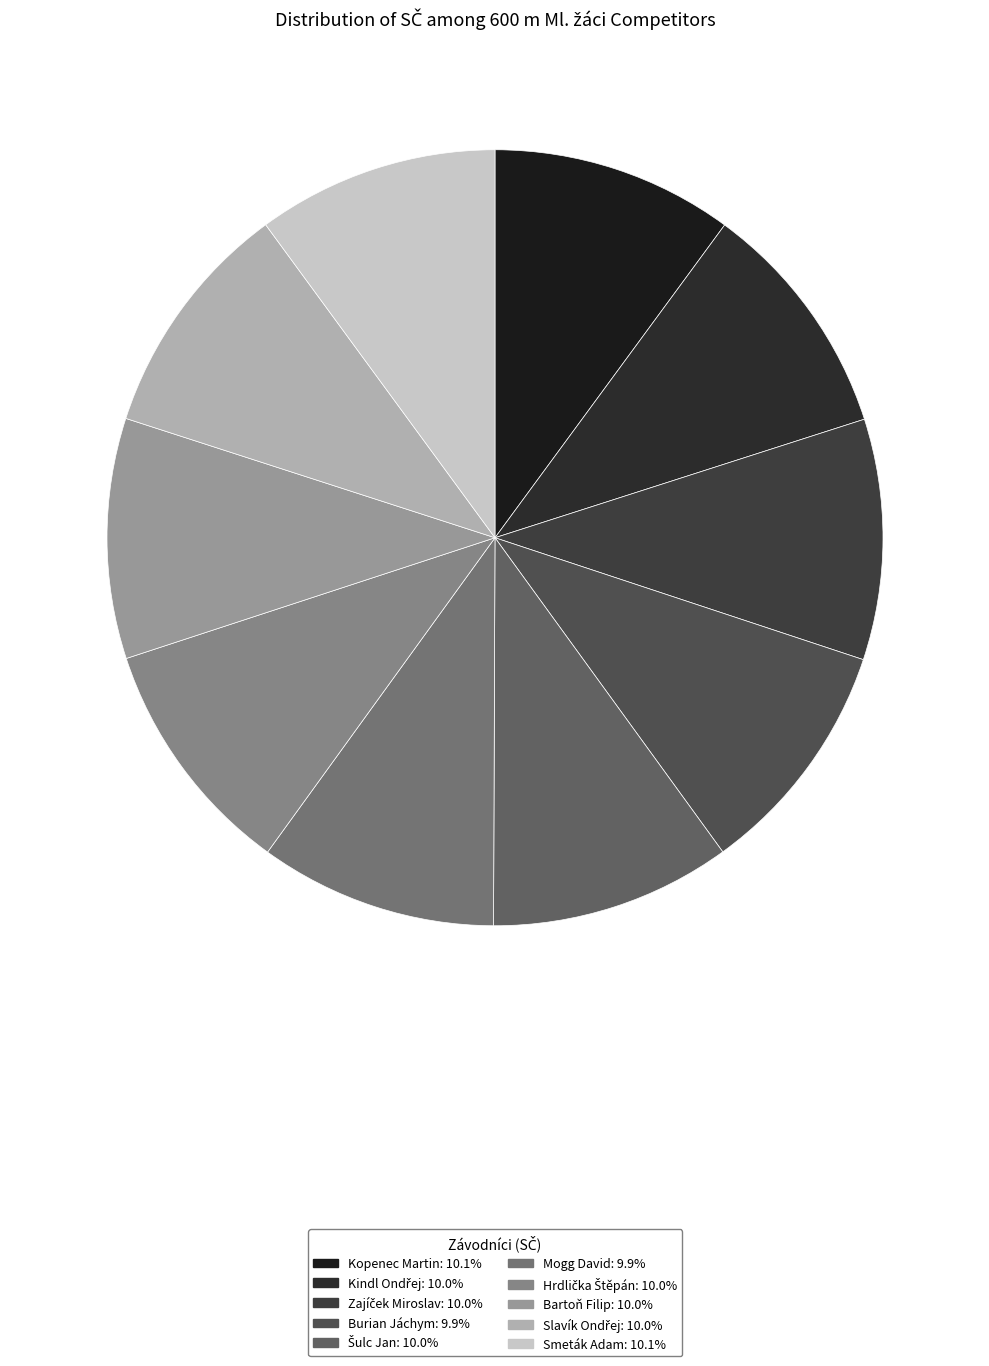

To the nearest percent, what portion does Mogg David represent?

10%